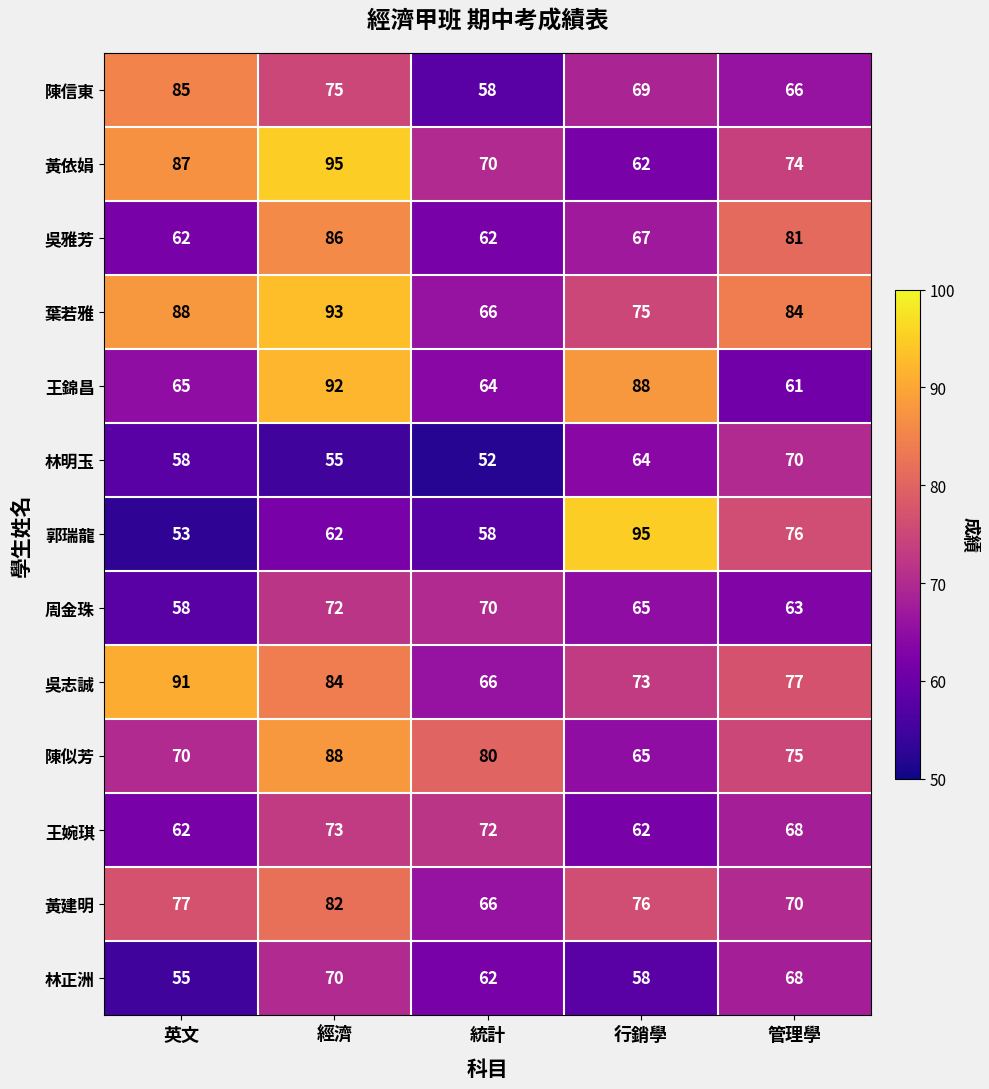

How many categories are shown in the chart?

5